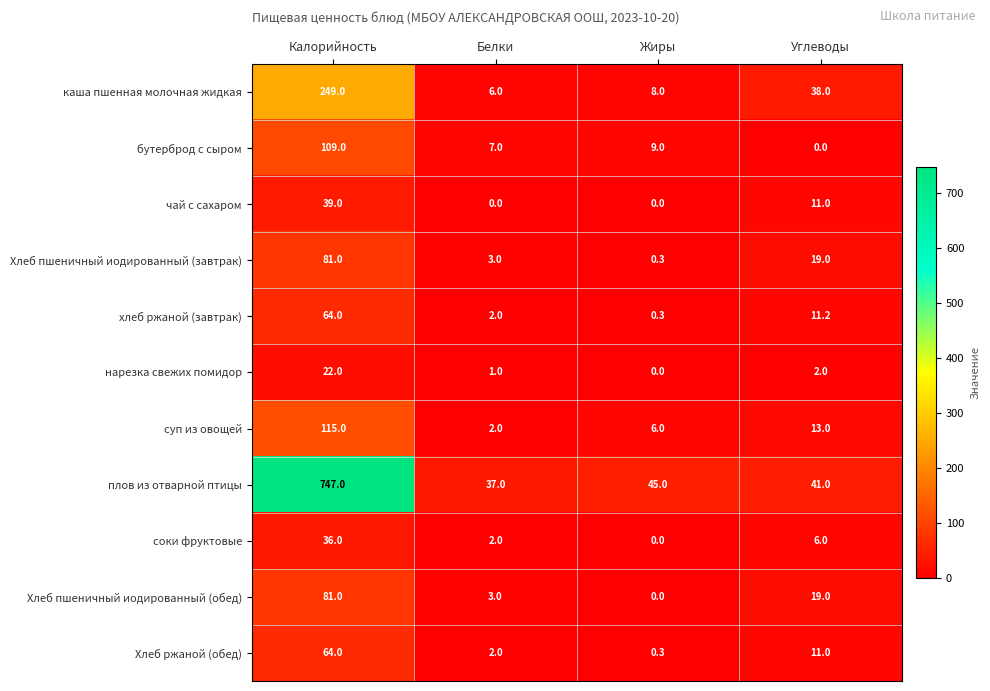

Read the чай с сахаром value at Калорийность.

39.0